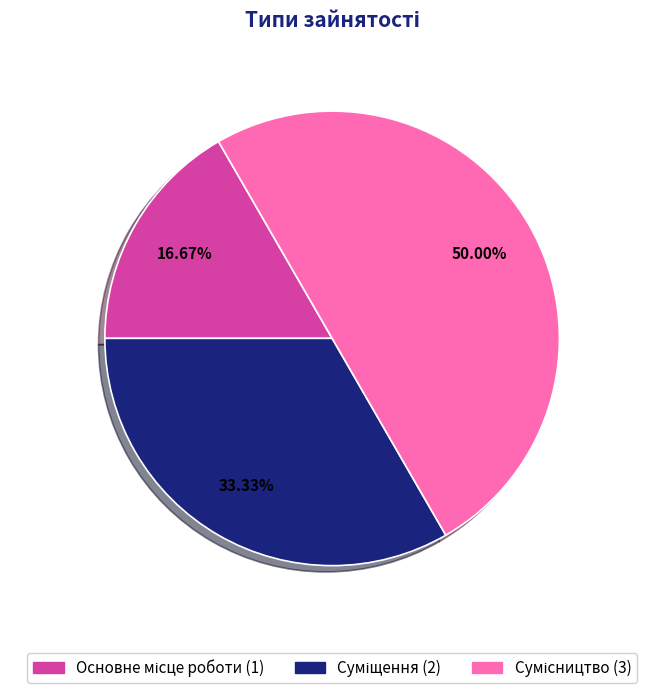

To the nearest percent, what is the average slice percentage?

33%